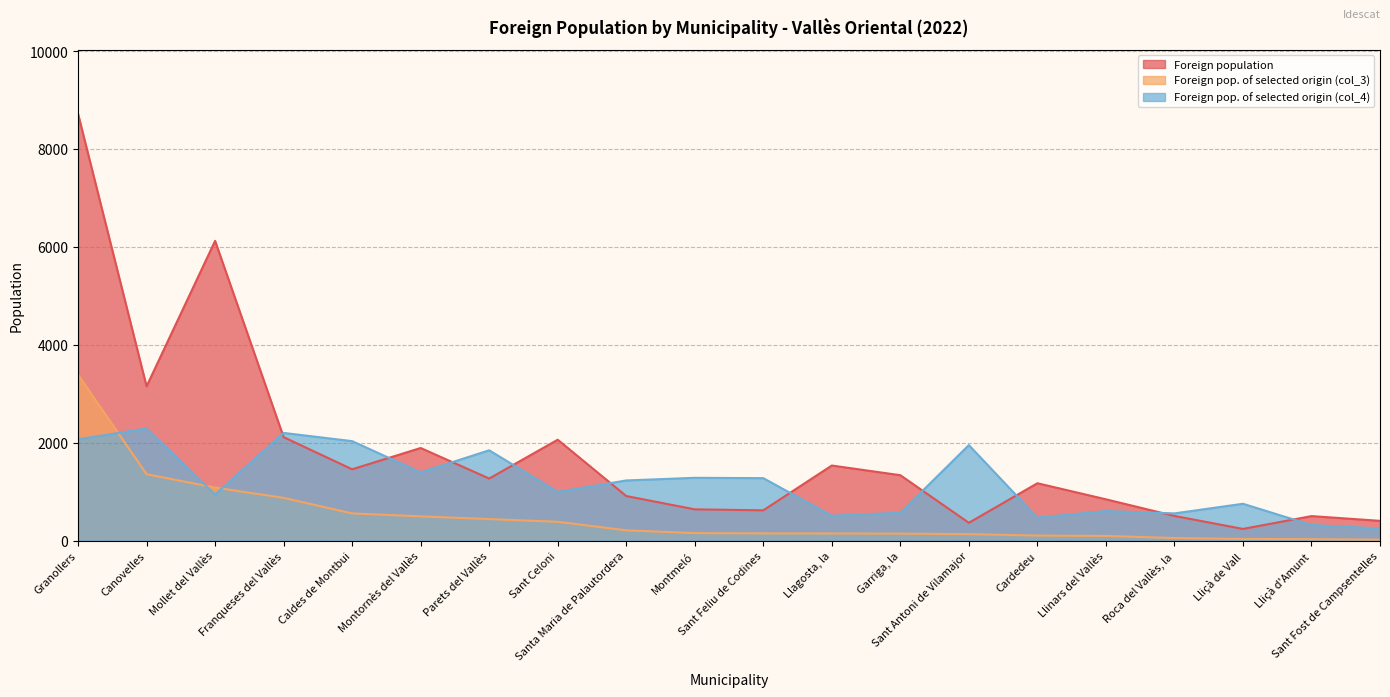

What is the label of the 1st point from the right?

Sant Fost de Campsentelles